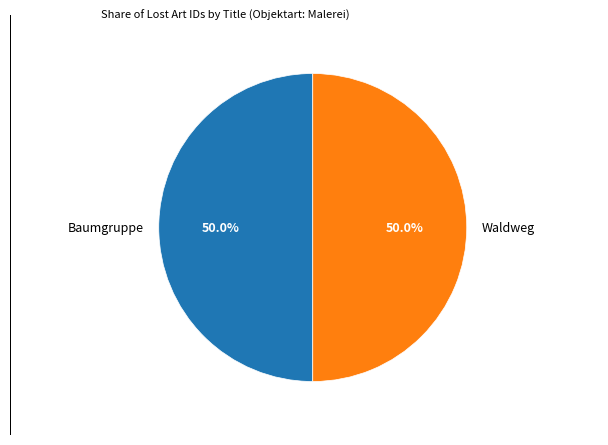

Is the sum of Baumgruppe and Waldweg greater than half?

Yes